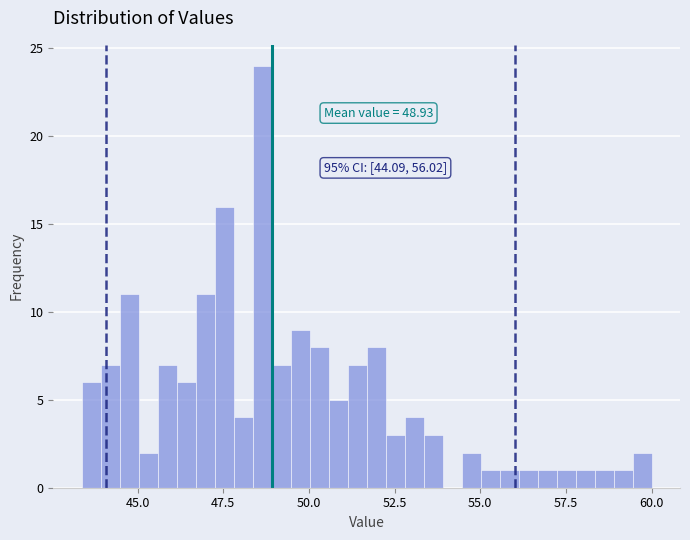

Read against the x-axis, roughly where is the centre of the tallest bar?

48.5